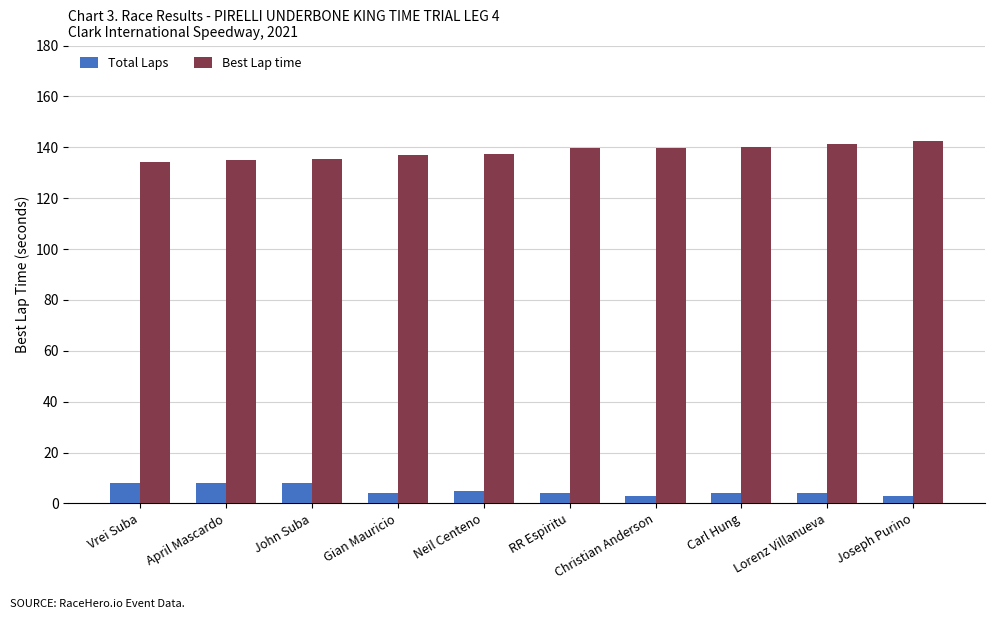

What is the difference between the highest and lowest values at Joseph Purino?

139.3